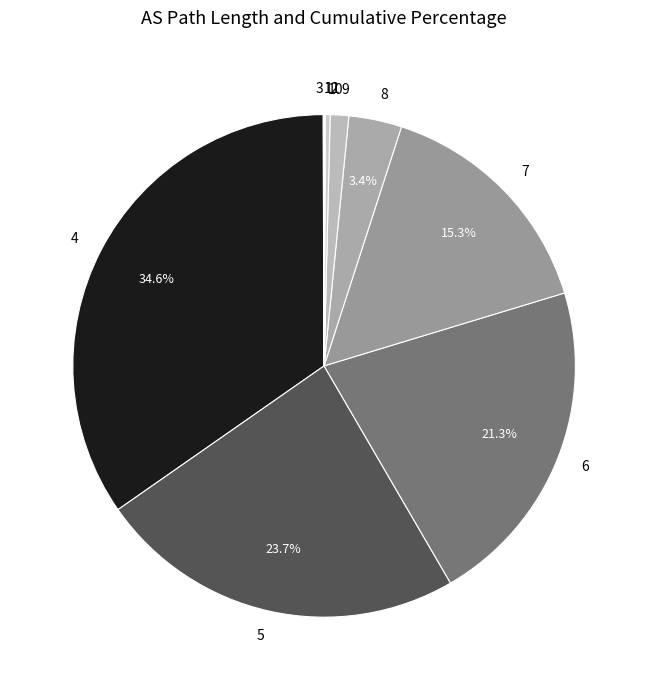

To the nearest percent, what portion does 5 represent?

24%